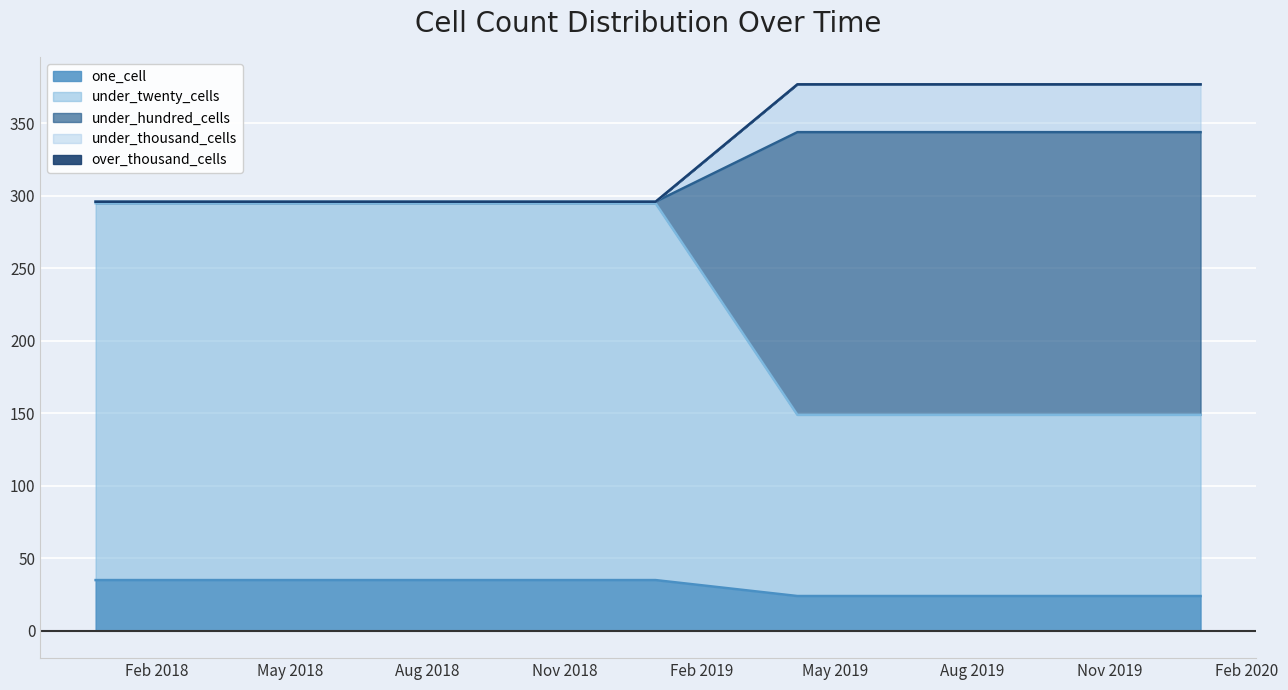

What is the lowest value of the one_cell series?

24